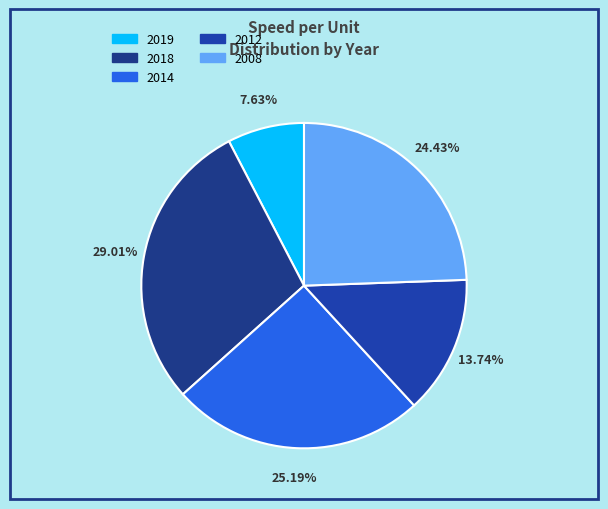

How many slices are in this pie chart?

5